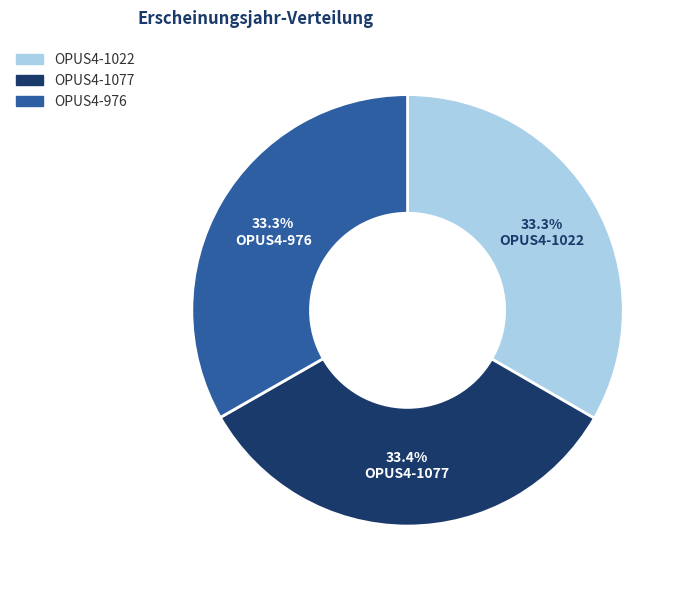

To the nearest percent, what is the average slice percentage?

33%